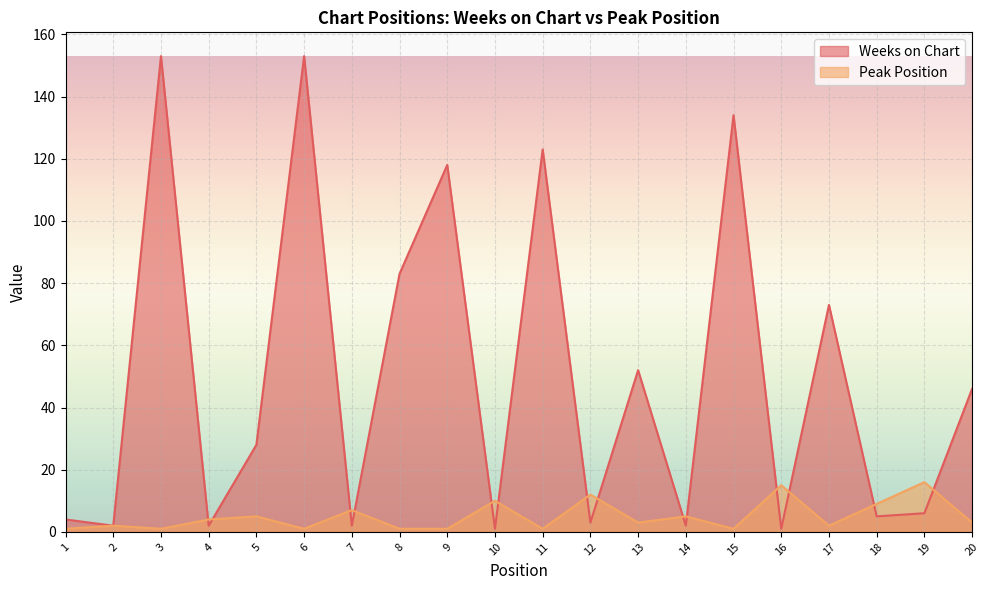

What is the value of the Peak Position point at the 10th from the left?

10